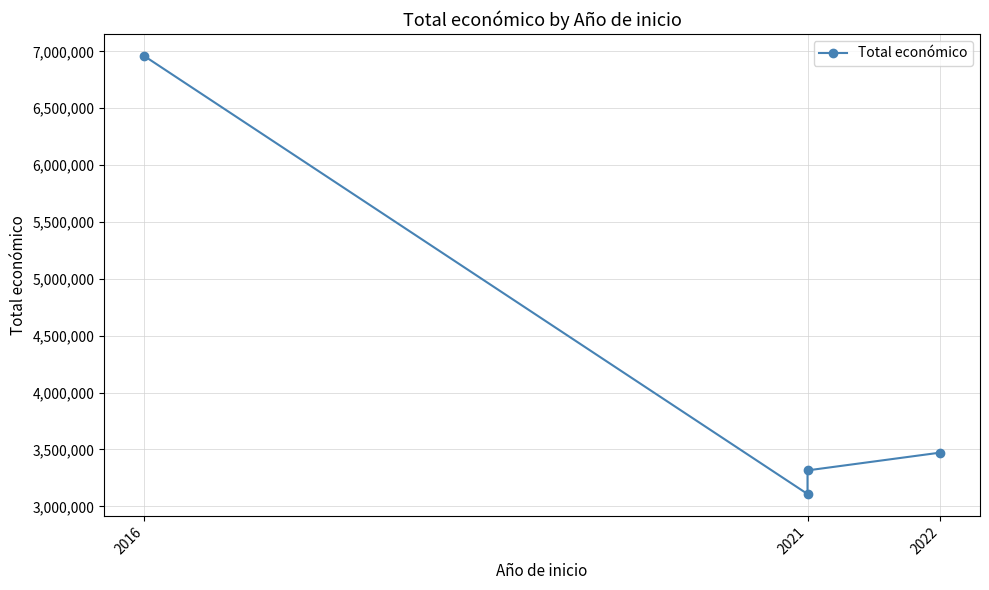

Which has a higher value, 2016 or 2021?

2016